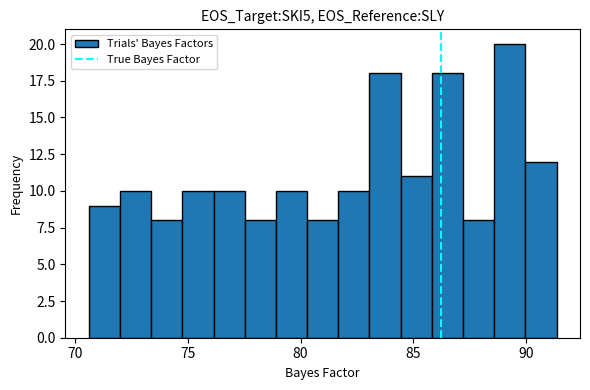

Around what value on the x-axis is the tallest bar? Give the approximate position of its centre, as read against the axis.

89.5